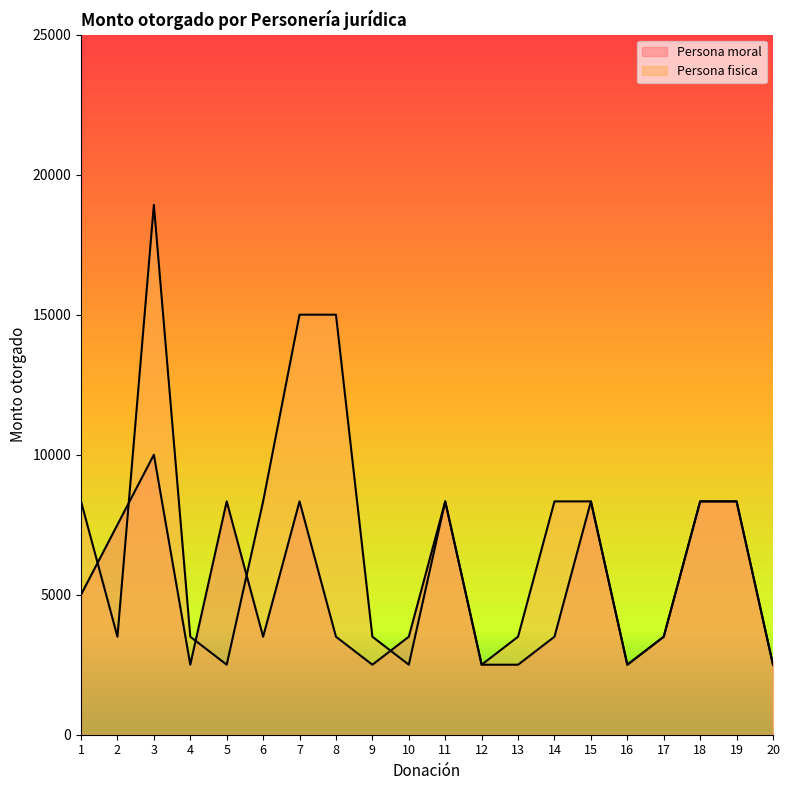

Does the chart display data point markers on the line(s)?

No